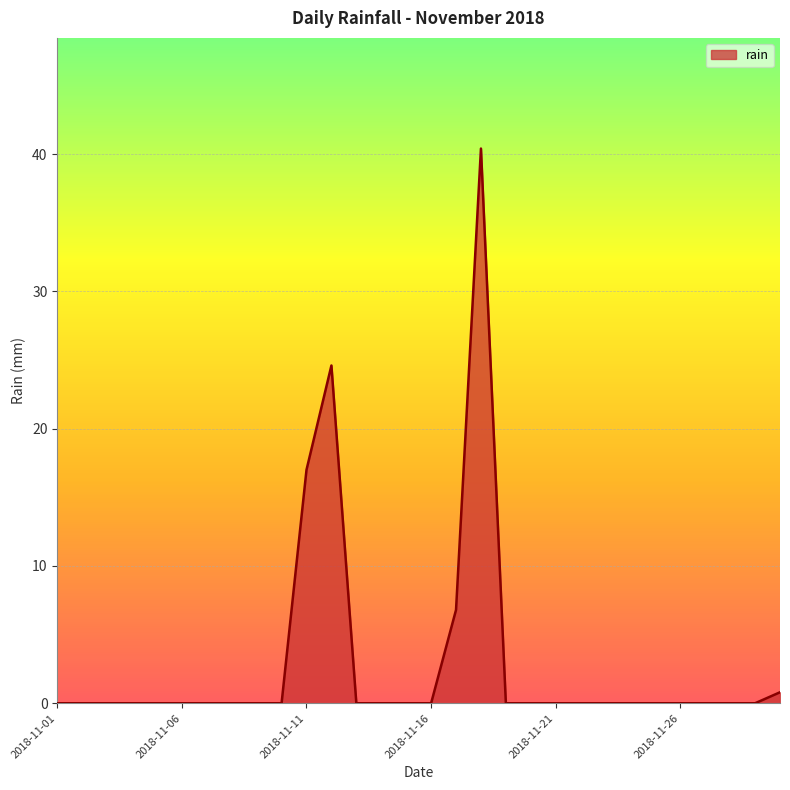

What is the difference between the maximum and minimum values?

40.4